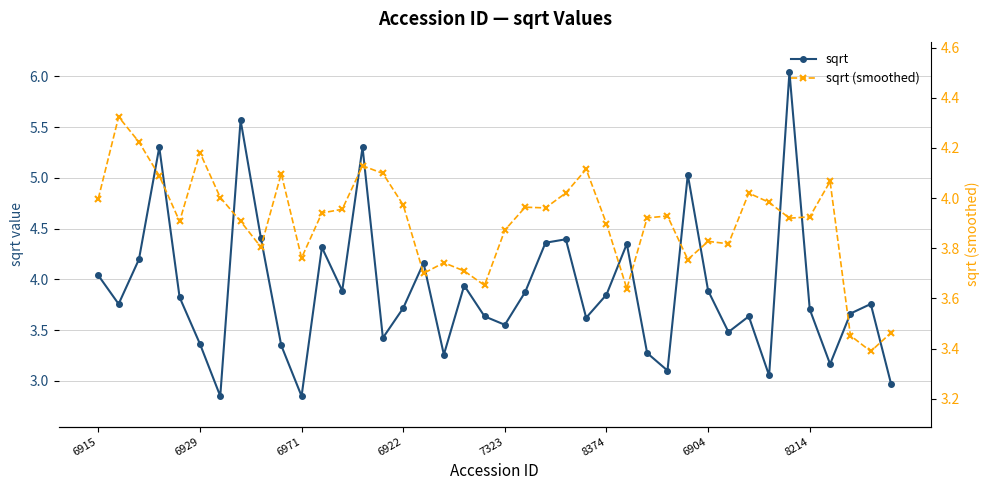

What is the value of the sqrt point at the 17th from the left?

4.2